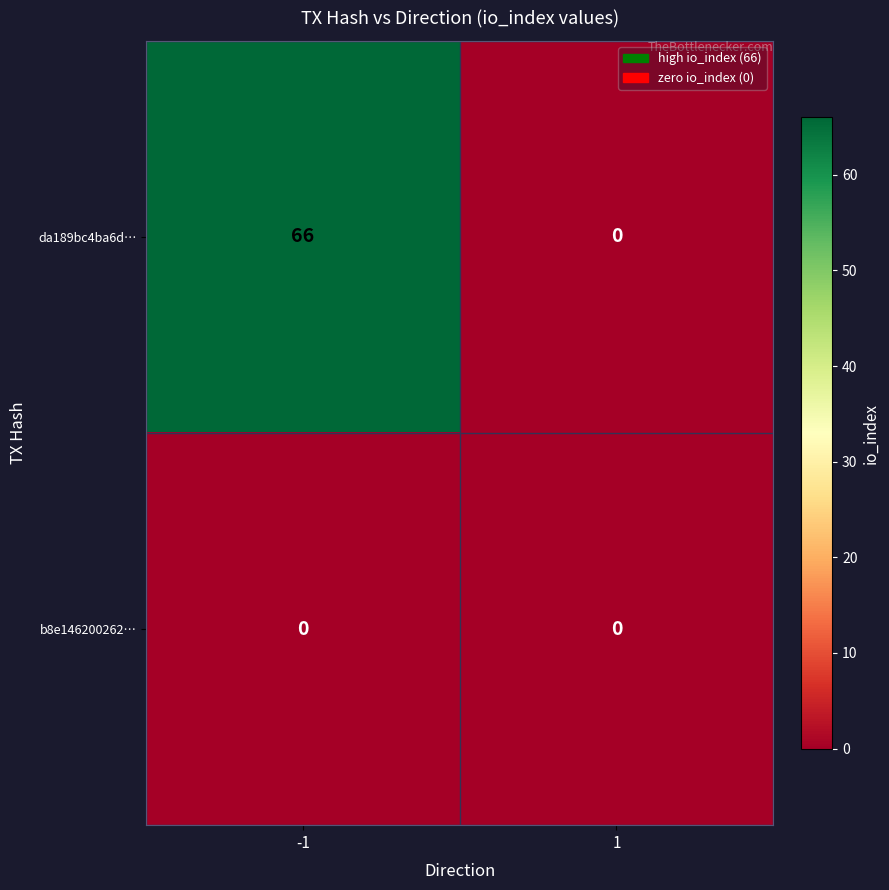

Reading left to right, extract all data points from this chart.

da189bc4ba6d…: -1=66	1=0
b8e146200262…: -1=0	1=0